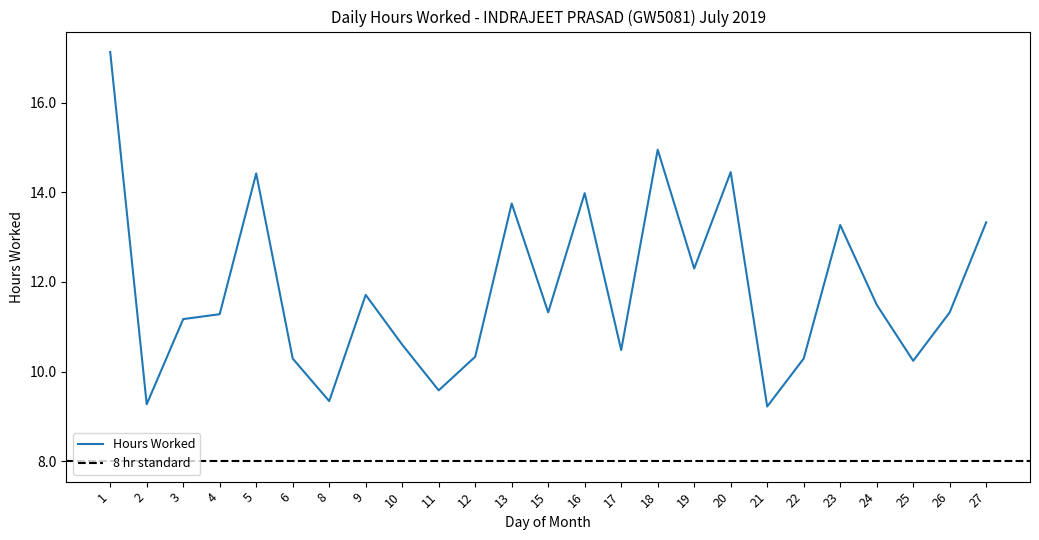

List the labels in order of value, largest first.

1, 18, 20, 5, 16, 13, 27, 23, 19, 9, 24, 15, 26, 4, 3, 10, 17, 12, 6, 22, 25, 11, 8, 2, 21